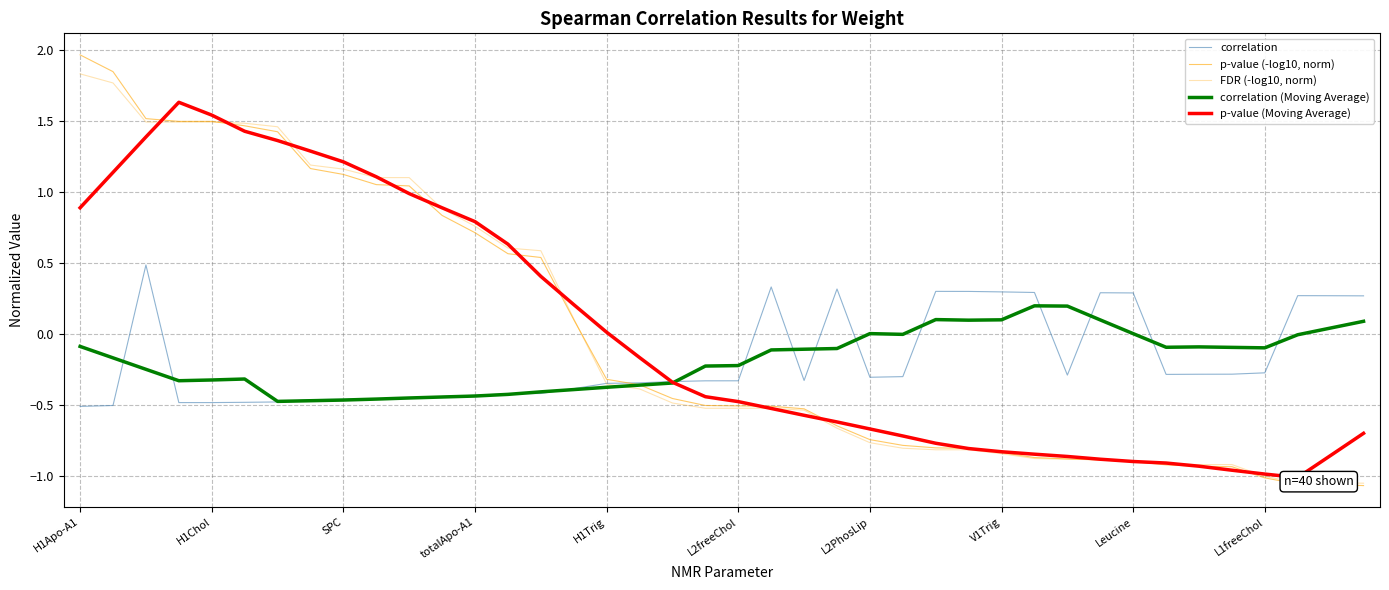

Rank the categories by FDR (-log10, norm) value from lowest to highest.

39, 38, 37, 36, 34, 35, 33, 32, 31, 30, 29, 28, 26, 27, 25, 24, 23, 22, 19, 20, 21, 18, 17, 16, 15, 14, 13, 12, 11, L1freeChol, 10, Leucine, V1Trig, L2PhosLip, L2freeChol, SPC, totalApo-A1, H1Trig, H1Chol, H1Apo-A1